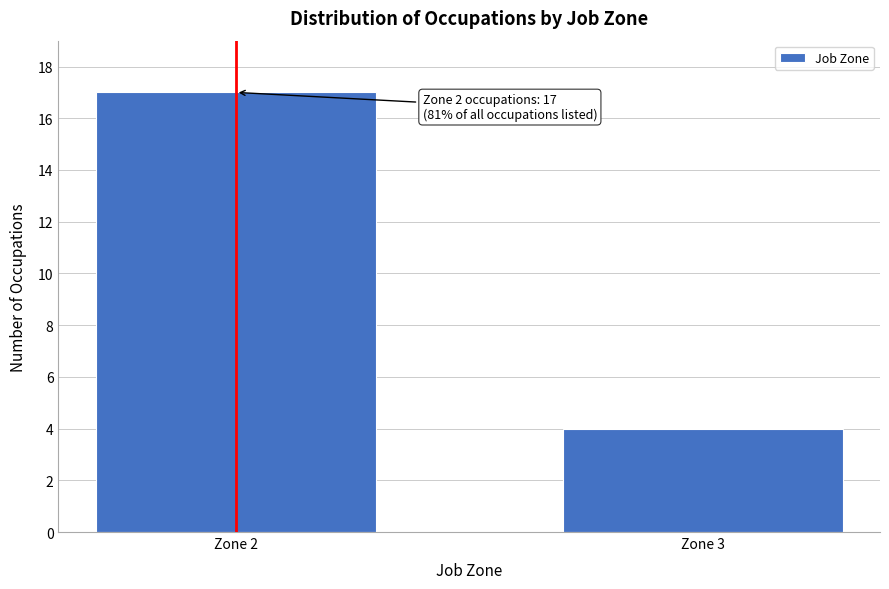

Reading left to right, what are all the values shown in this chart?

Zone 2=17	Zone 3=4